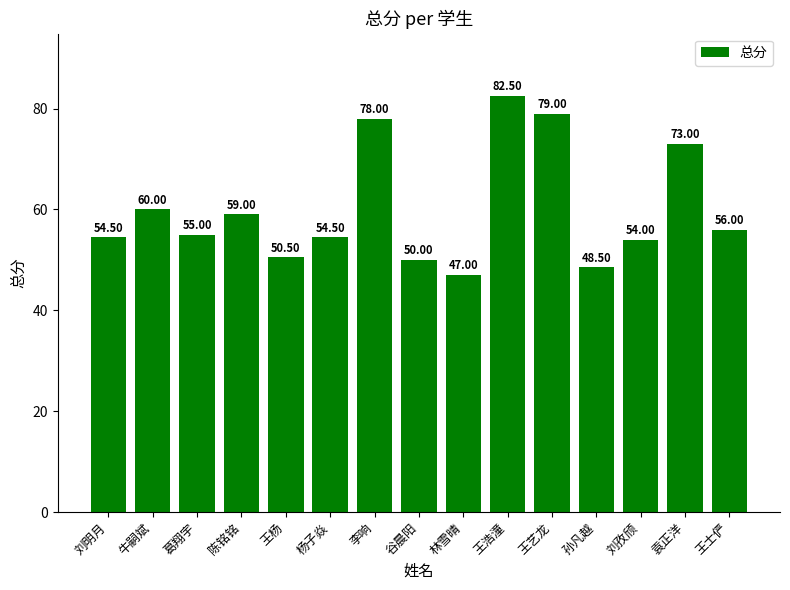

Between 王浩潼 and 王士俨, which is larger?

王浩潼